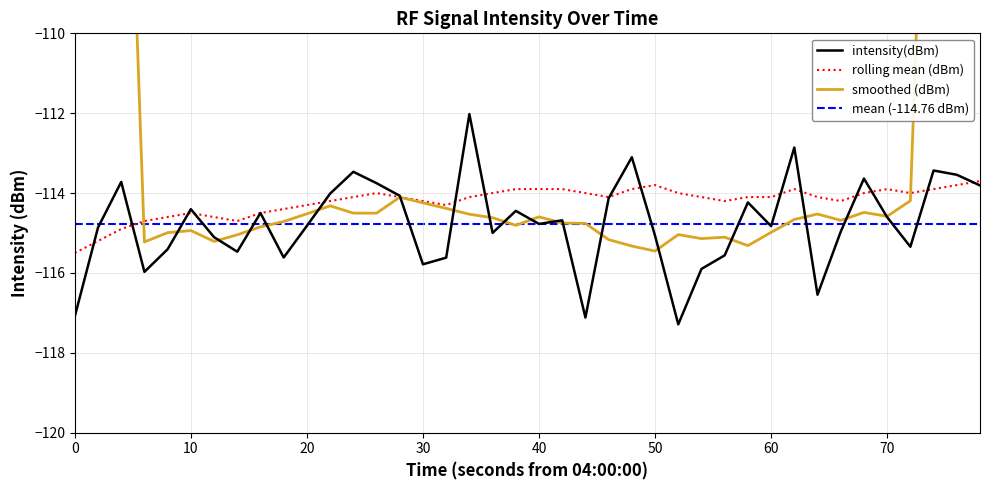

Is this an area chart (filled region under the line)?

No